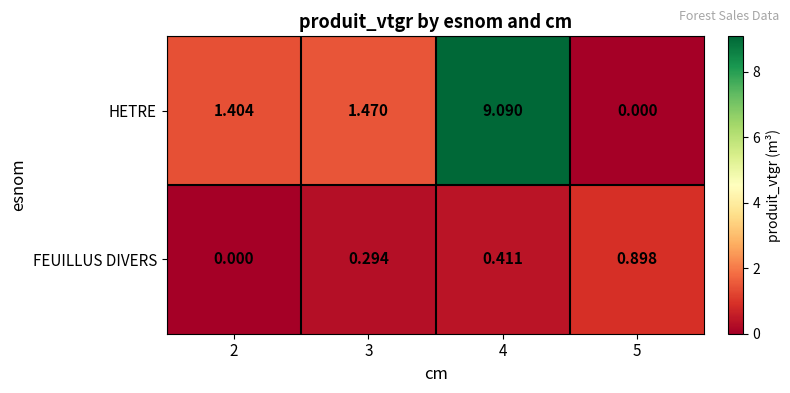

Which series changed the most between 3 and 5?

HETRE